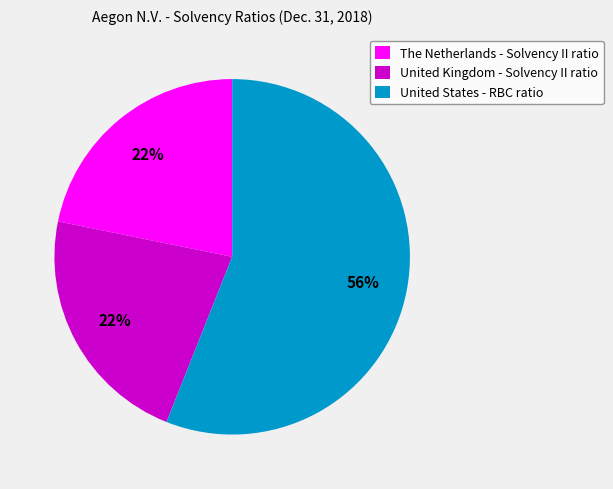

Is it true that United States - RBC ratio is 56% of the pie?

True